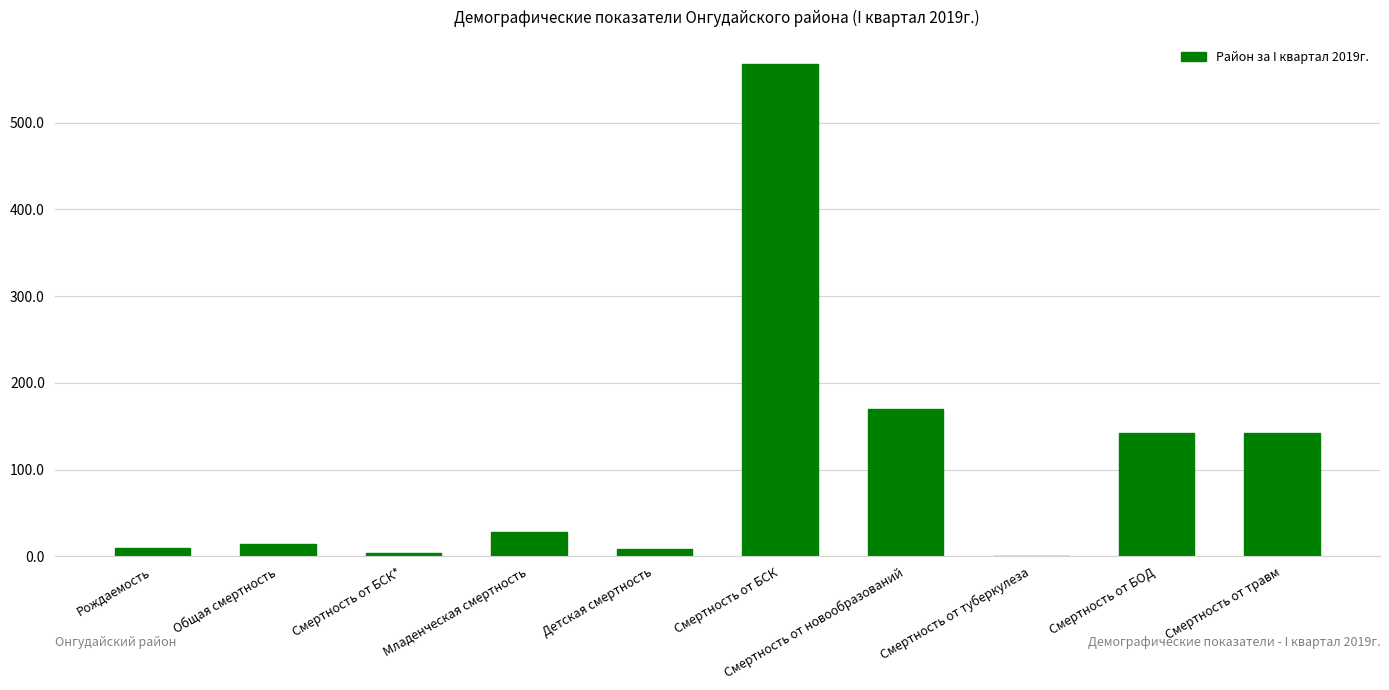

Is it true that the value at Смертность от БСК is 267.0?

False